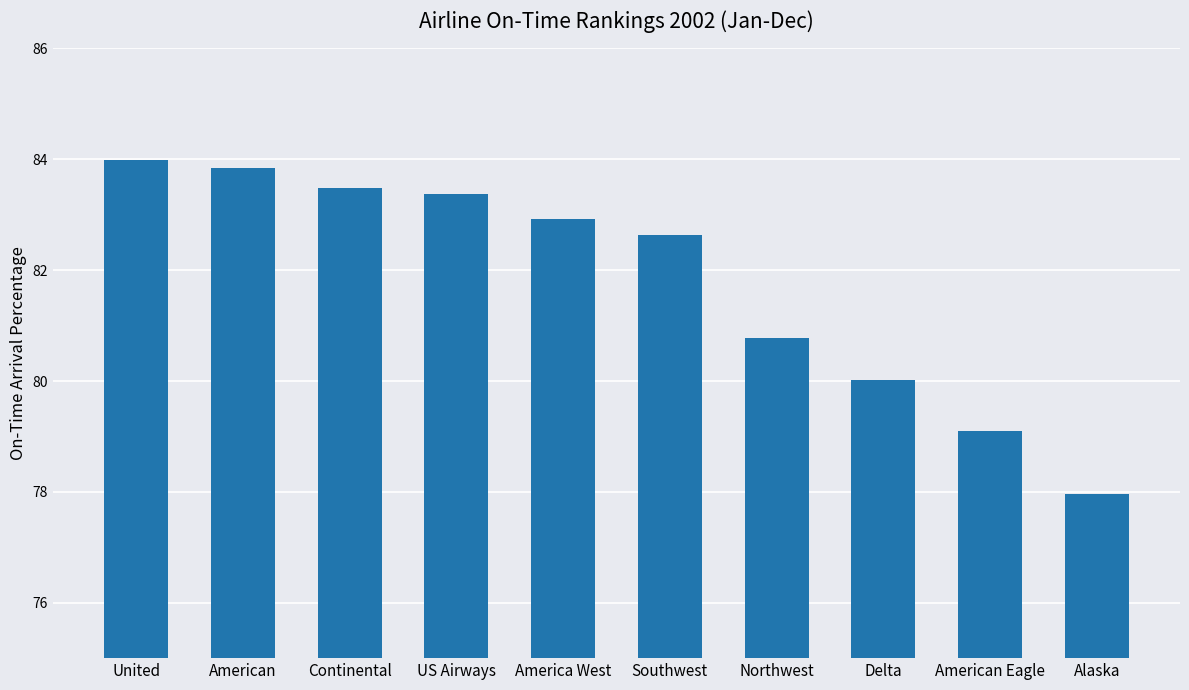

What is the greatest value displayed?

84.0